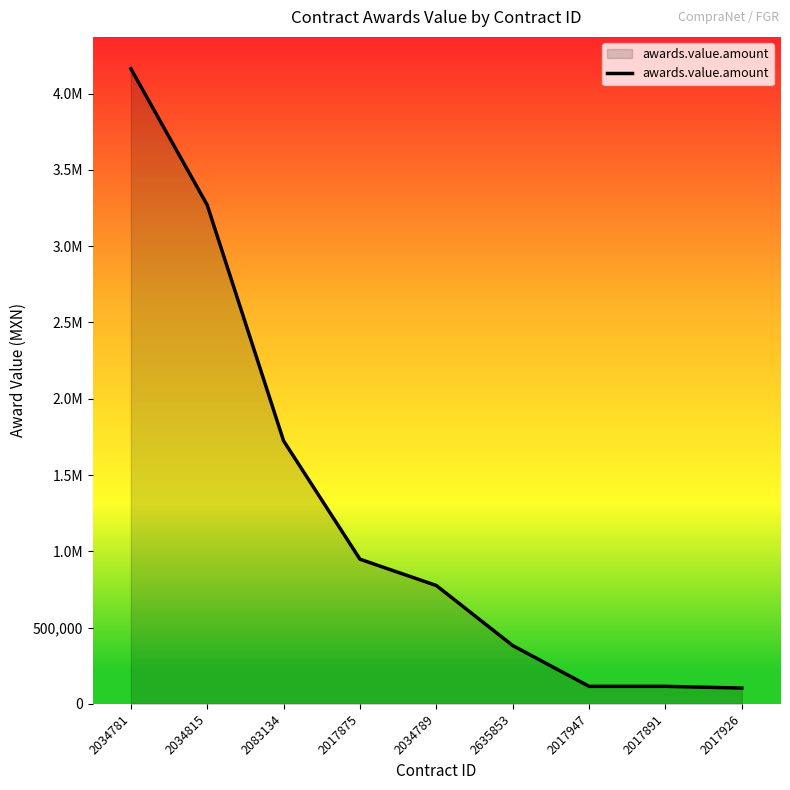

What position from the left is 2017875?

4